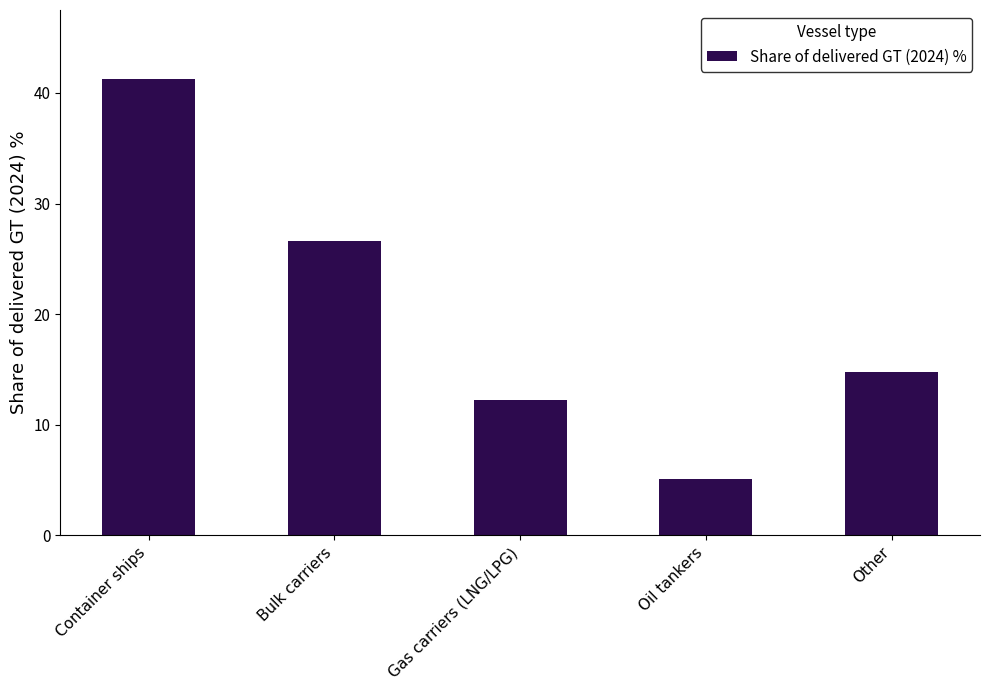

What is the label of the 2nd bar from the left?

Bulk carriers